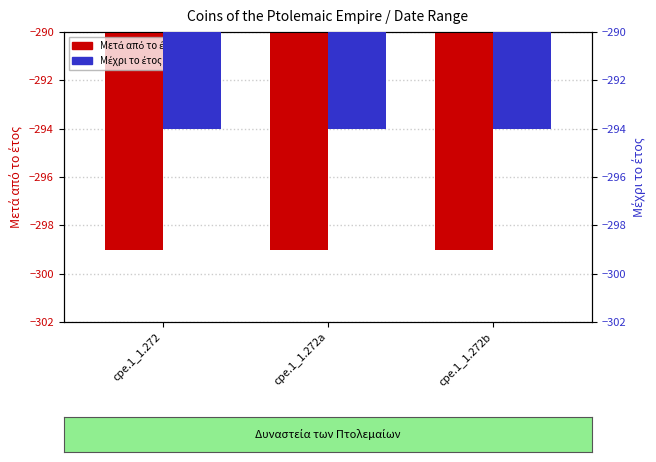

What value does the Μετά από το έτος series have at cpe.1_1.272?

-299